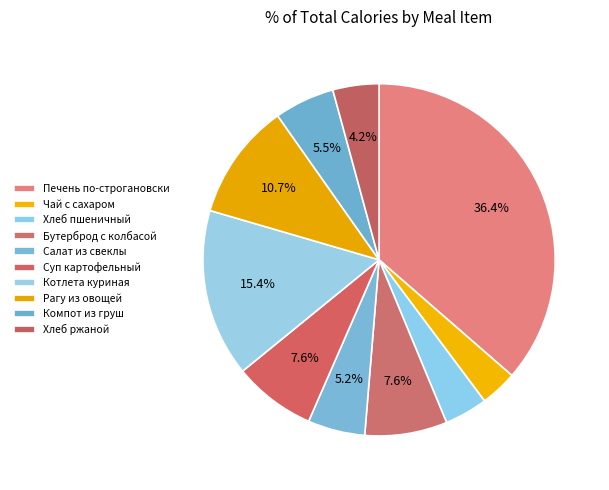

Is it true that Рагу из овощей is 11% of the pie?

True